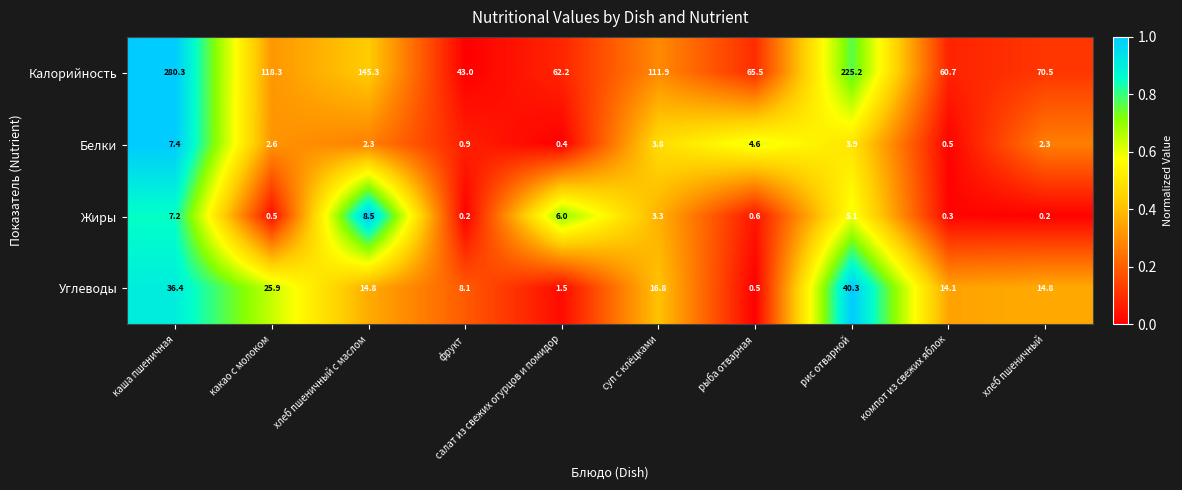

Which series has the largest range (max minus min)?

Калорийность